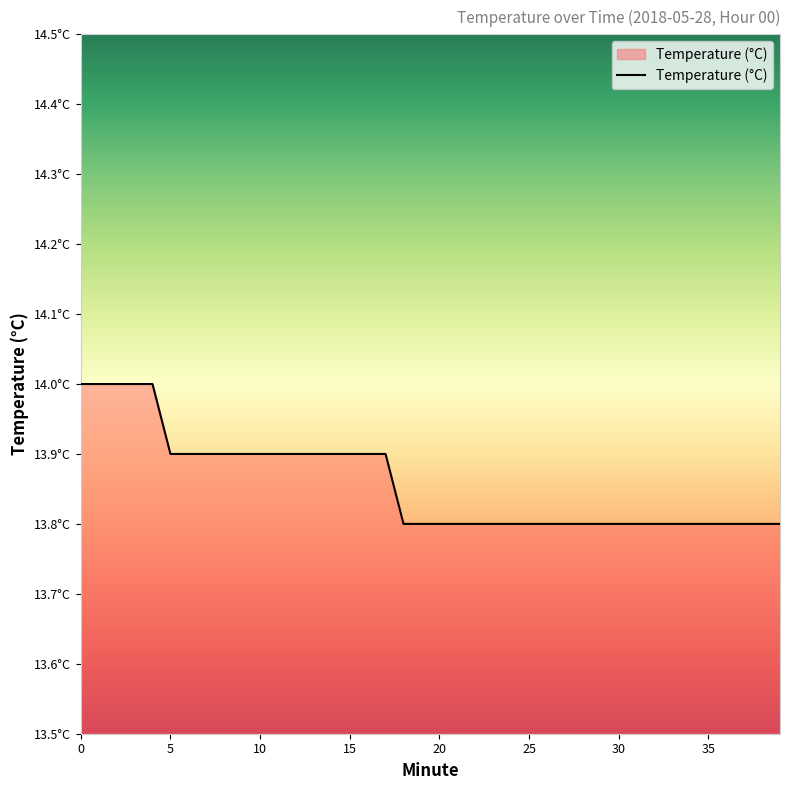

Does the chart display data point markers on the line(s)?

No